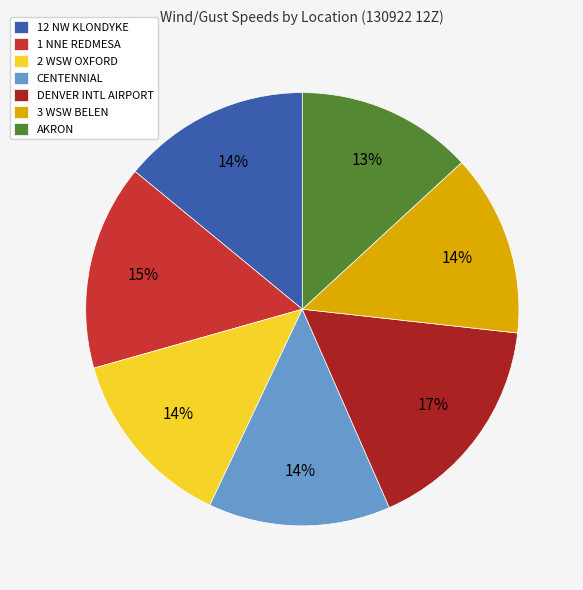

Approximately how many times larger is the value at CENTENNIAL compared to DENVER INTL AIRPORT?

0.8